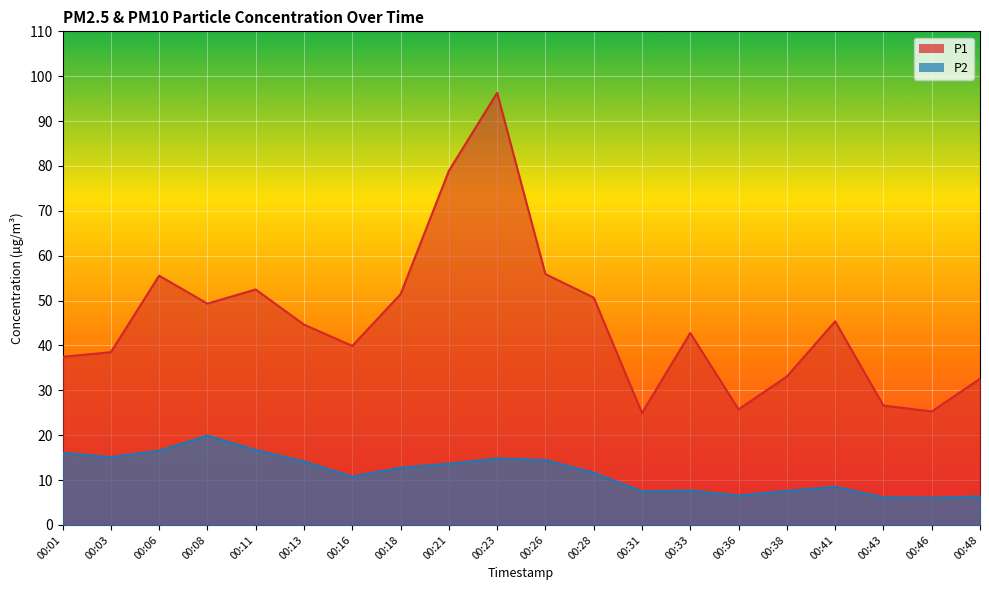

At which category does the chart reach its peak across all series?

00:23